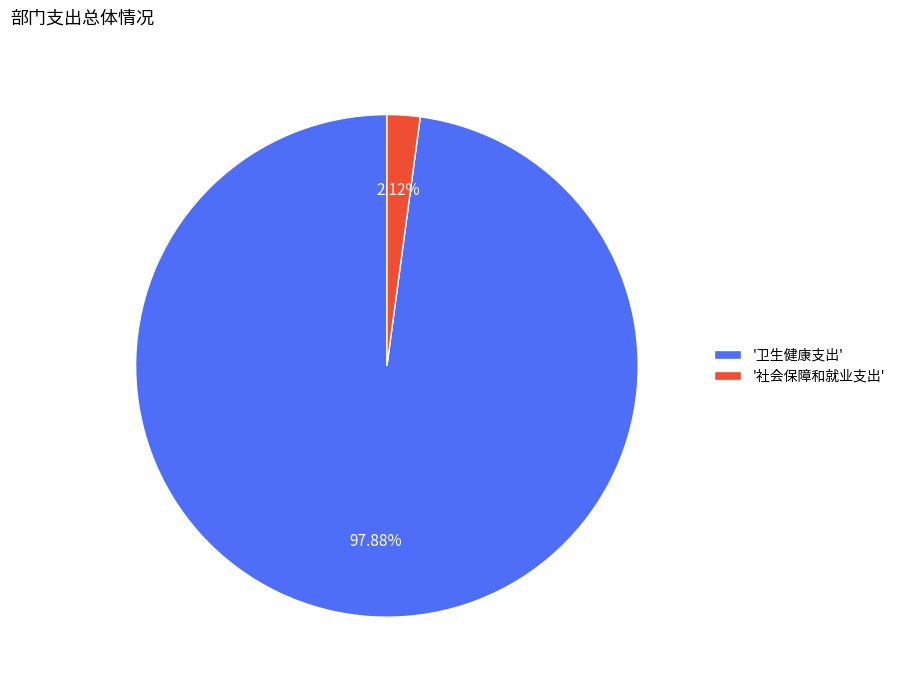

Is there any slice that represents more than half of the pie?

Yes